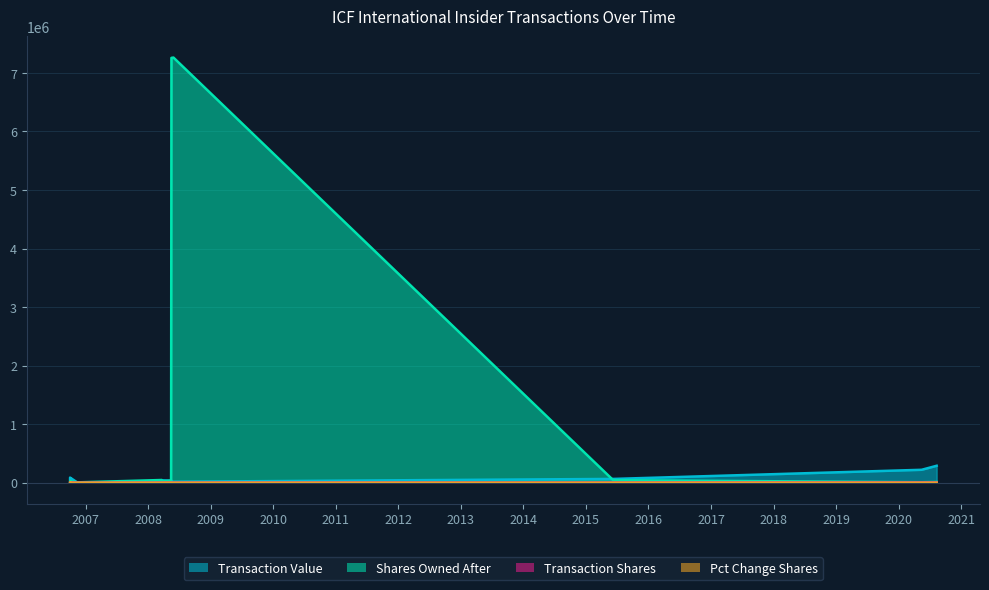

What is the label of the 11th point from the left?

2015-06-09